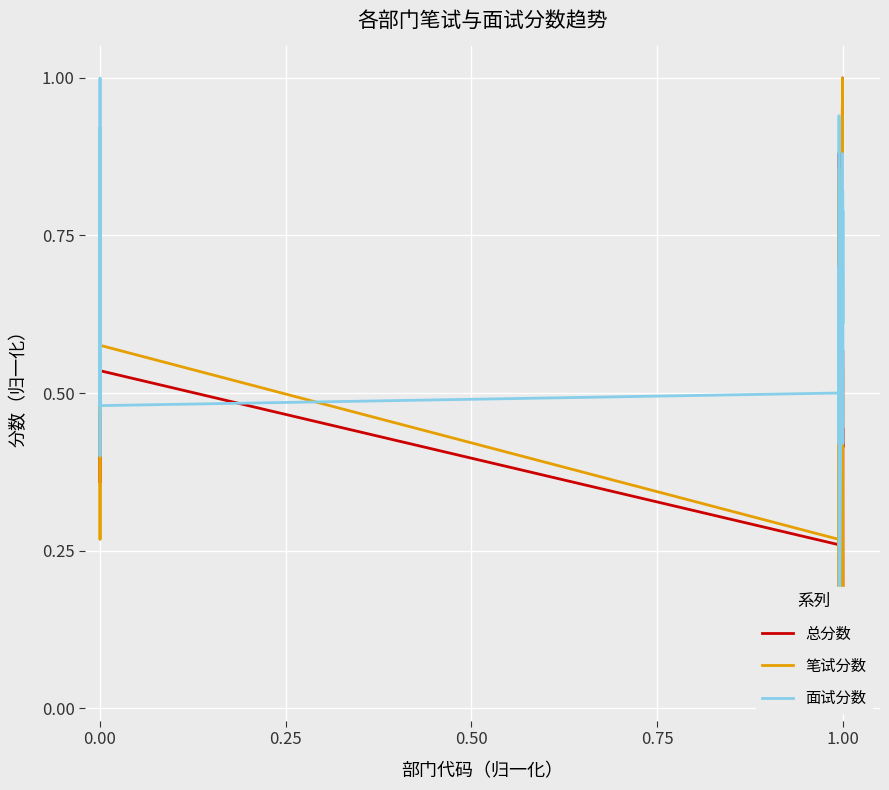

What are all the series names shown in the legend?

总分数, 笔试分数, 面试分数